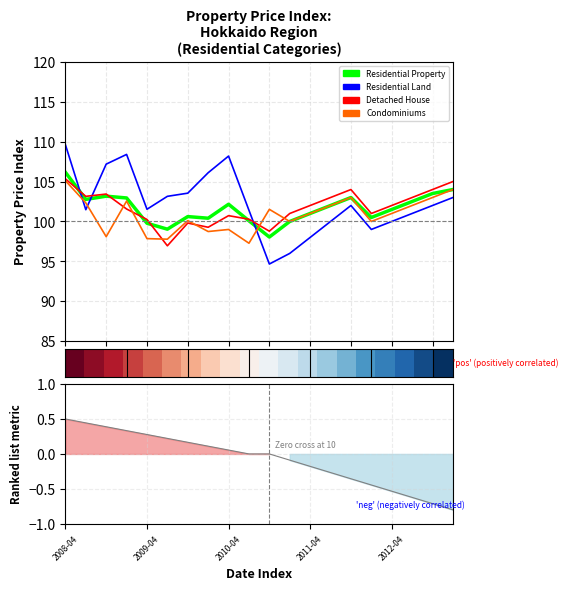

How many data points in Detached House are above 102?

8